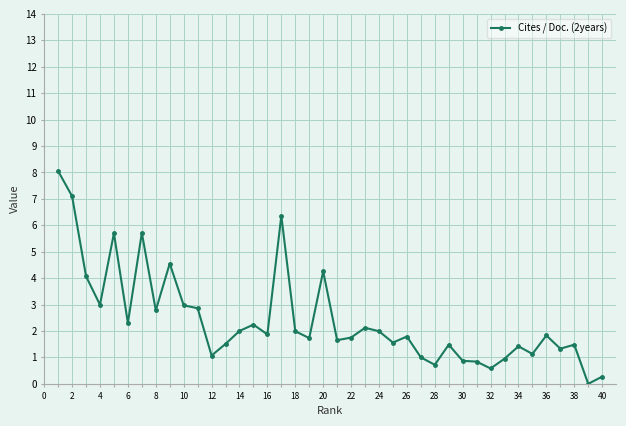

True or false: there are more than 2 points higher than both neighbors.

True